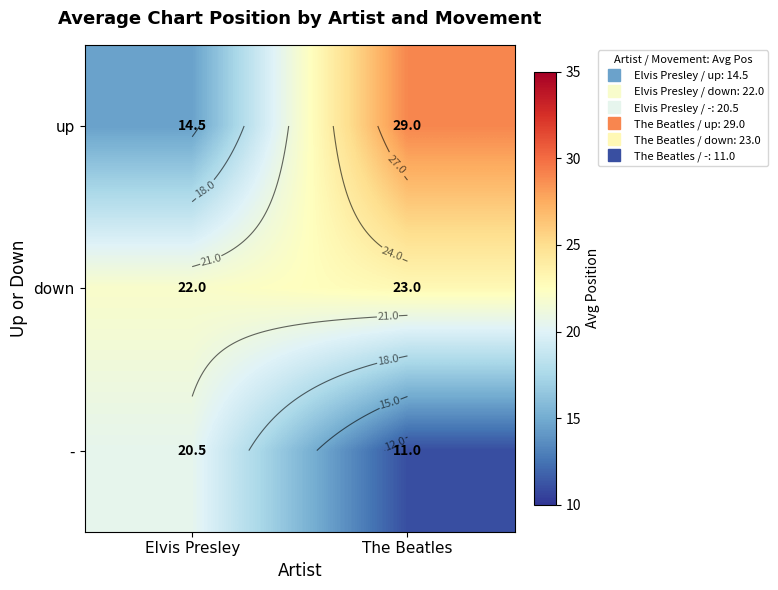

Which series changed the most between Elvis Presley and The Beatles?

up